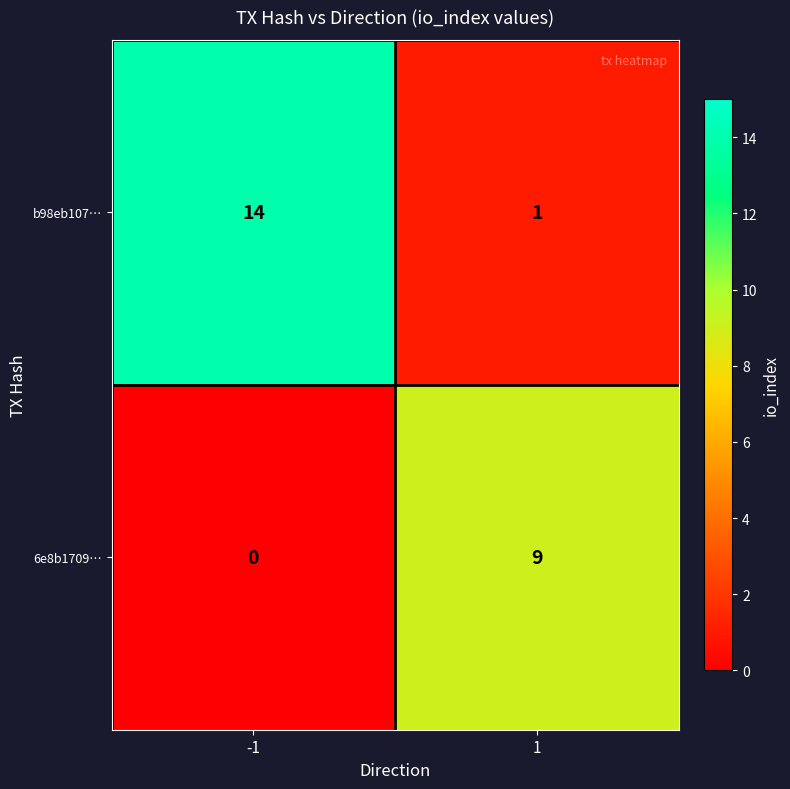

Reading left to right, extract all data points from this chart.

b98eb107…: -1=14	1=1
6e8b1709…: -1=0	1=9